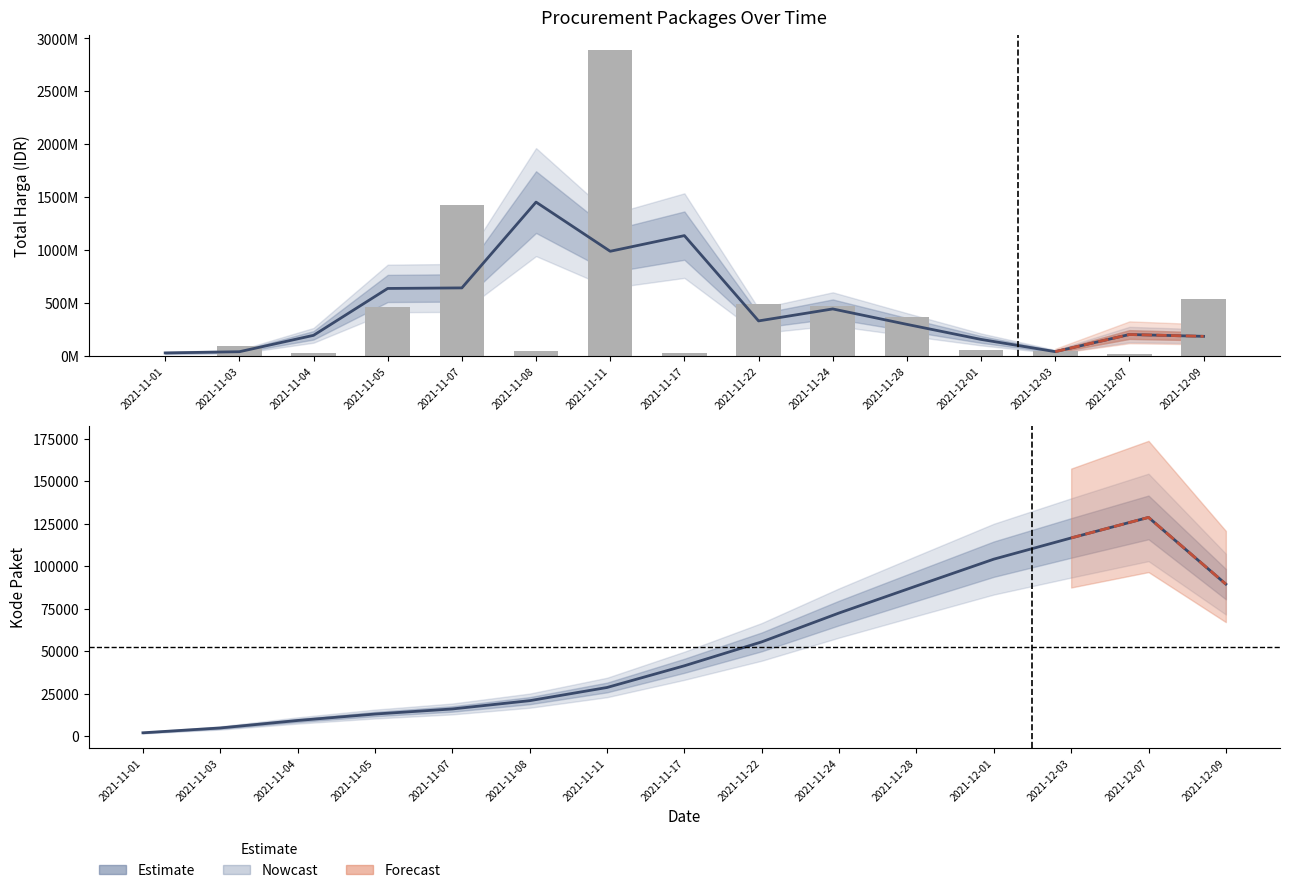

Which category has the lowest value across all series?

2021-11-01